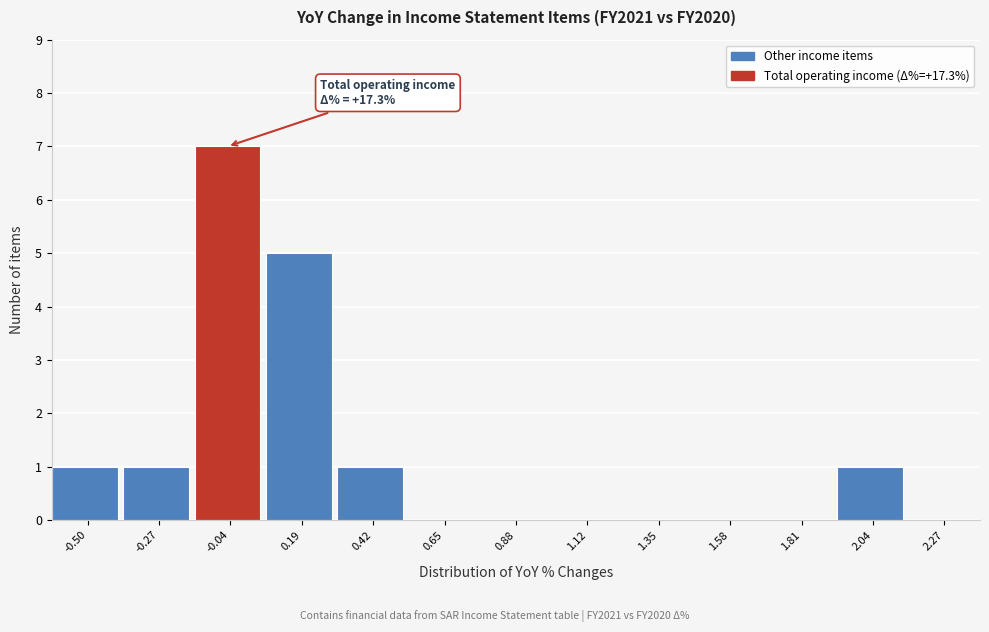

Reading left to right, list all the values displayed in this chart.

-0.50=1	-0.27=1	-0.04=7	0.19=5	0.42=1	0.65=0	0.88=0	1.12=0	1.35=0	1.58=0	1.81=0	2.04=1	2.27=0